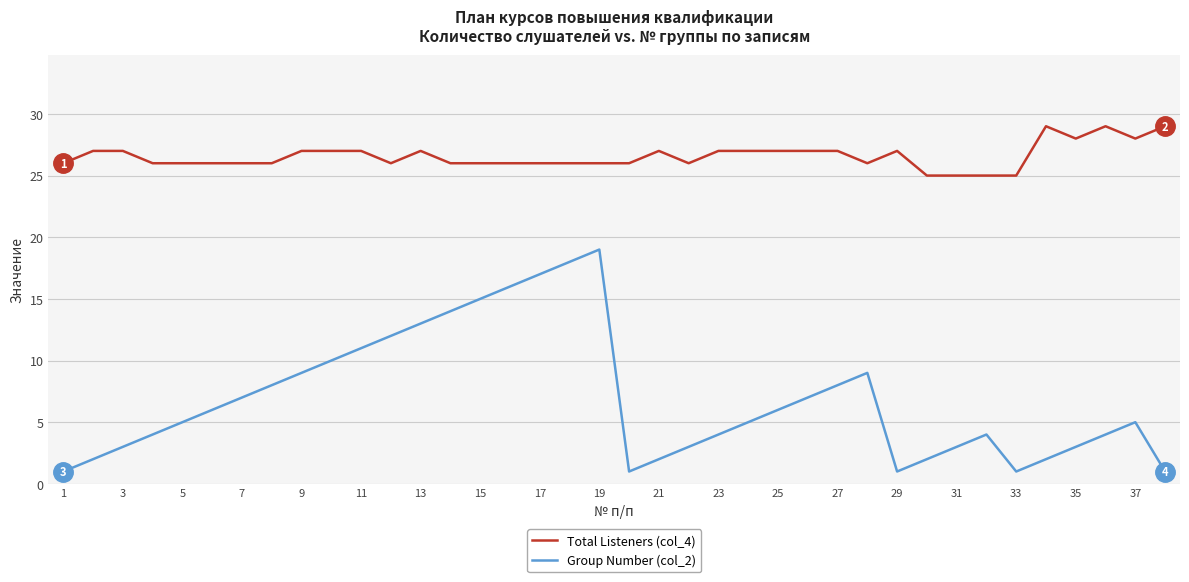

True or false: Total Listeners (col_4) and Group Number (col_2) cross at least once.

False